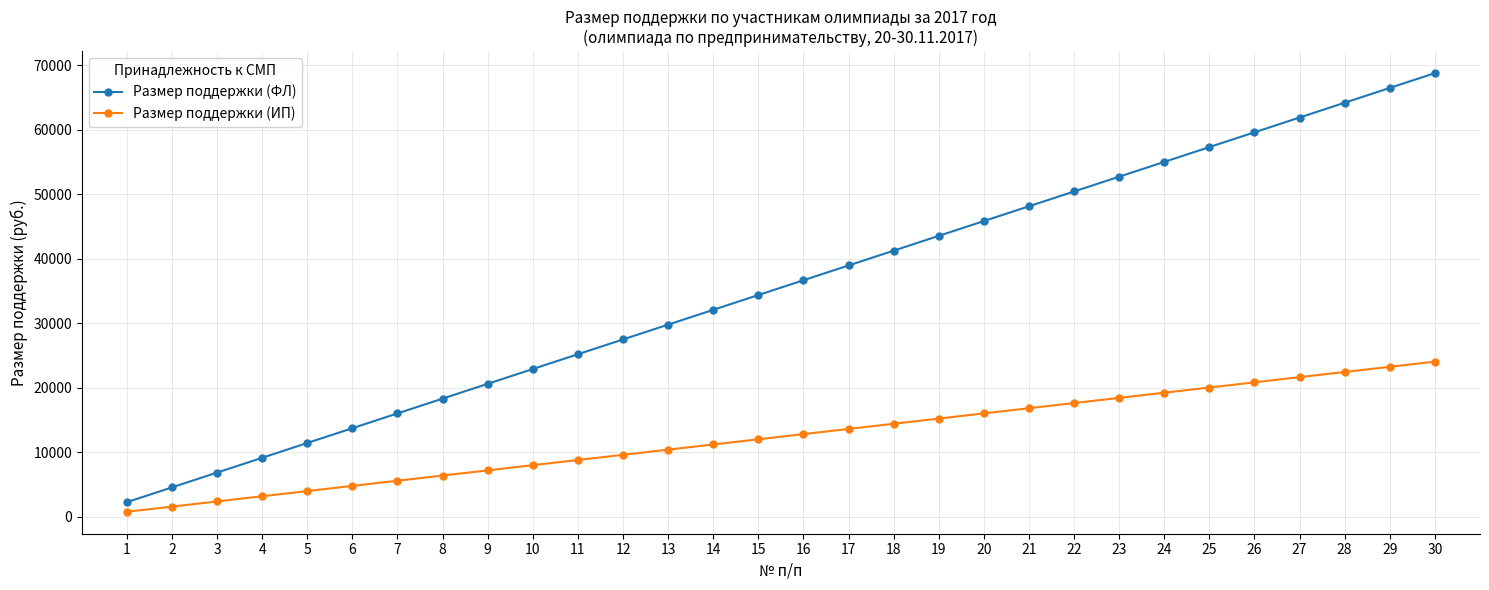

Which series changed the most between 10 and 11?

Размер поддержки (ФЛ)